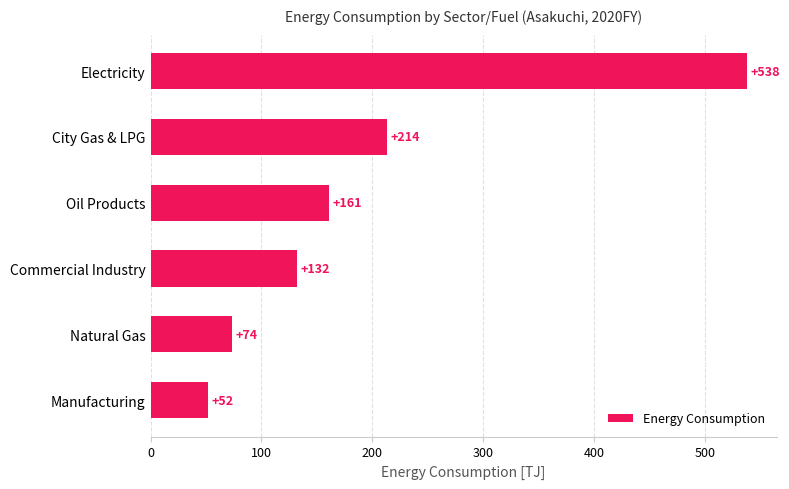

Rank the categories by value from lowest to highest.

Manufacturing, Natural Gas, Commercial Industry, Oil Products, City Gas & LPG, Electricity